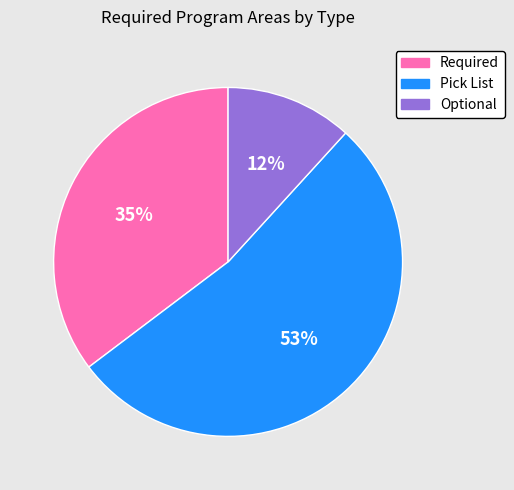

What percentage is the Required slice, to the nearest percent?

35%